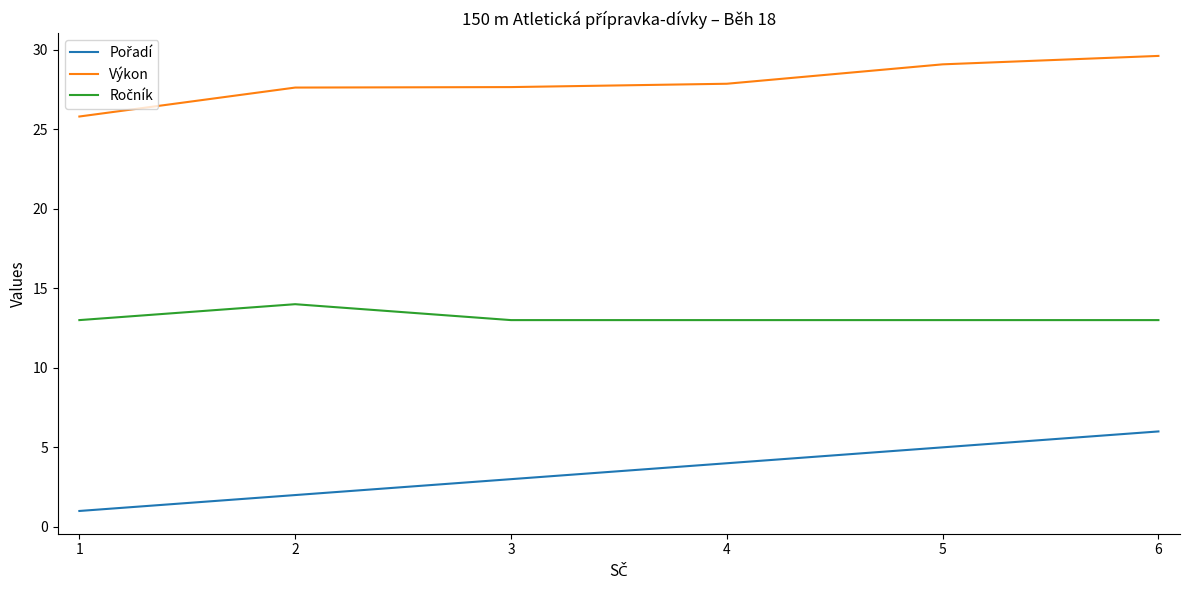

What is the difference between the highest and lowest values at 4?

23.9